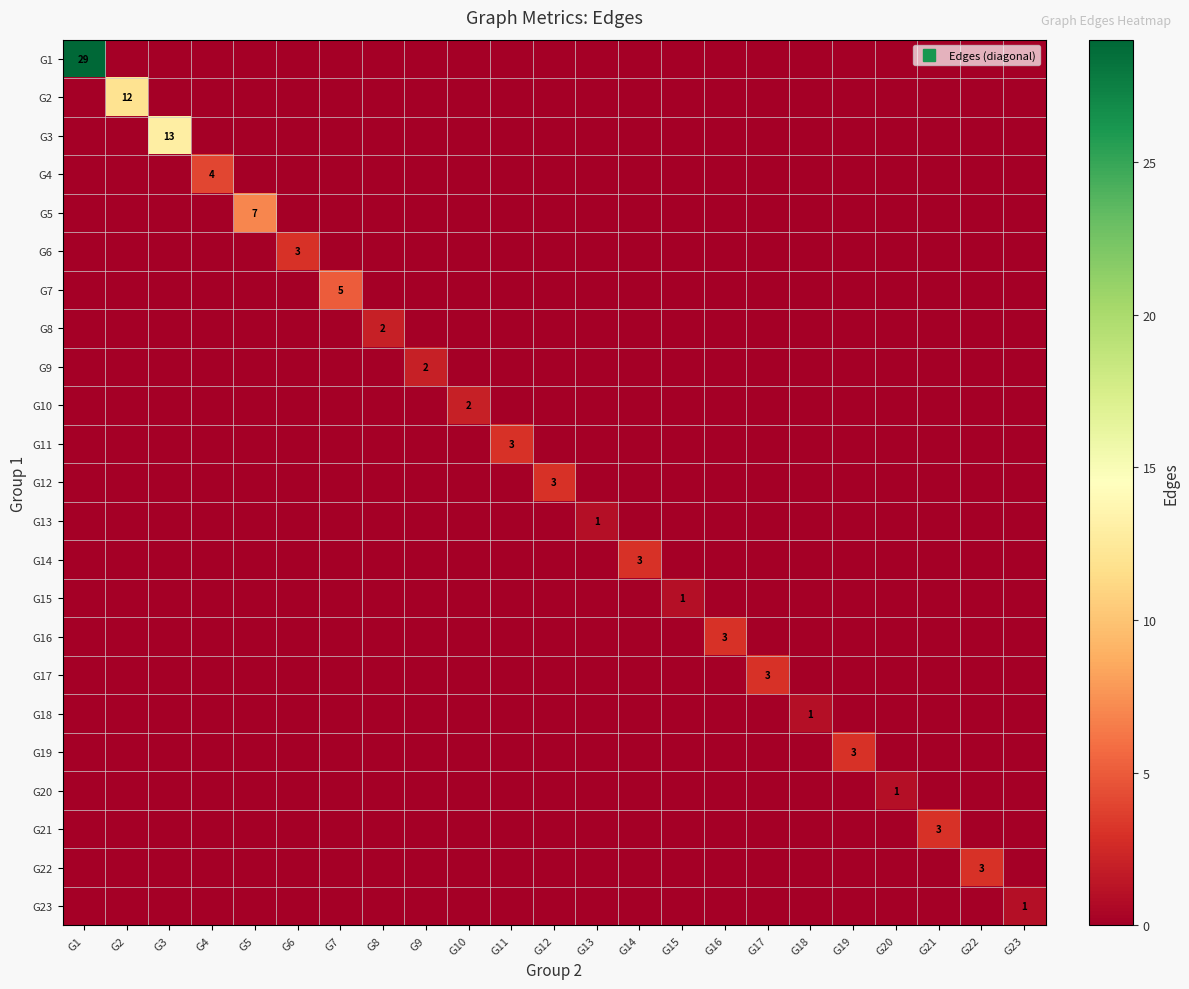

What is the difference between the highest and lowest values at G4?

4